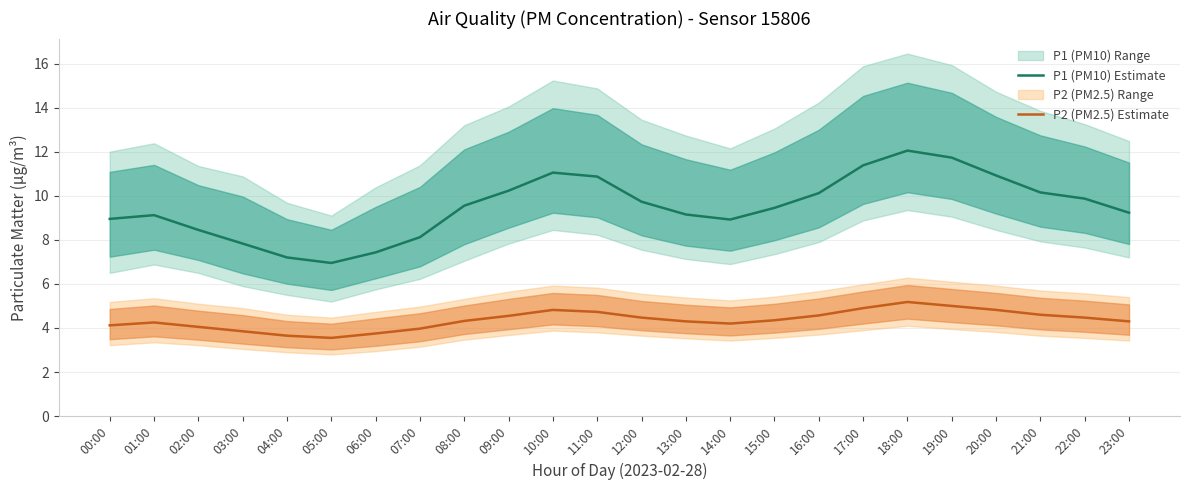

How many lines are shown in the chart?

2